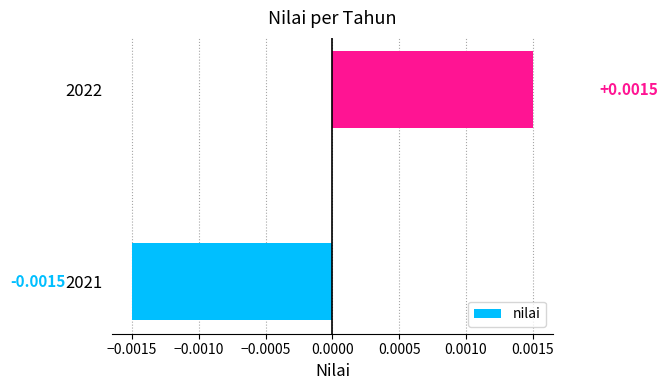

Which has a higher value, 2022 or 2021?

2022